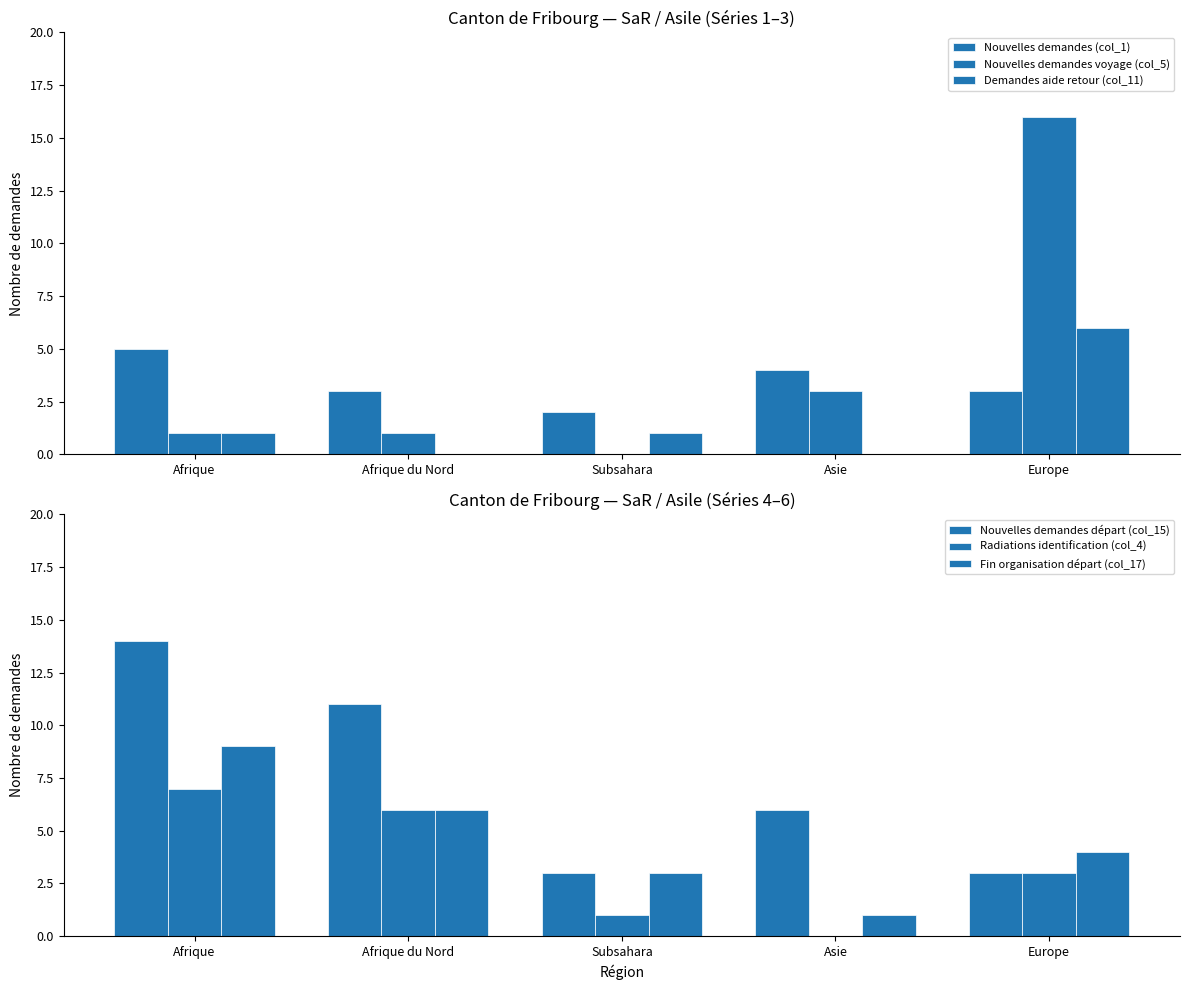

At which category does the chart reach its peak across all series?

Europe